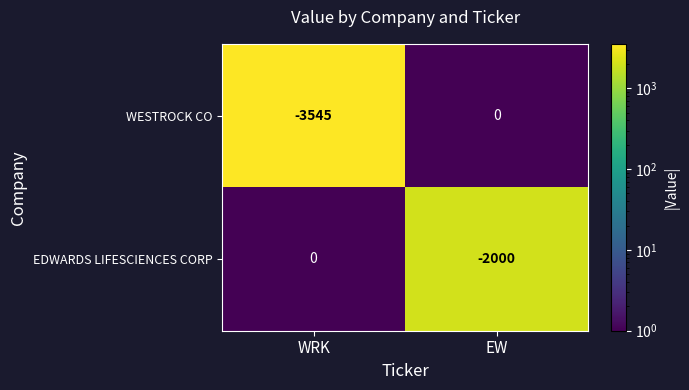

Rank the series at WRK from lowest to highest value.

WESTROCK CO, EDWARDS LIFESCIENCES CORP